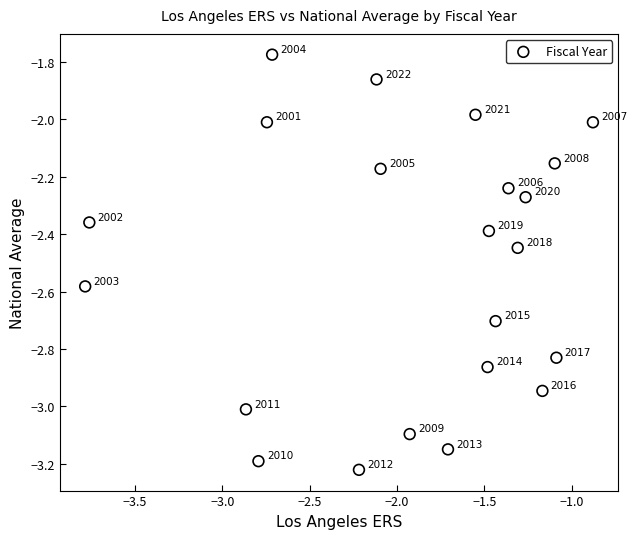

What is the range of Y values (max minus min)?

1.4